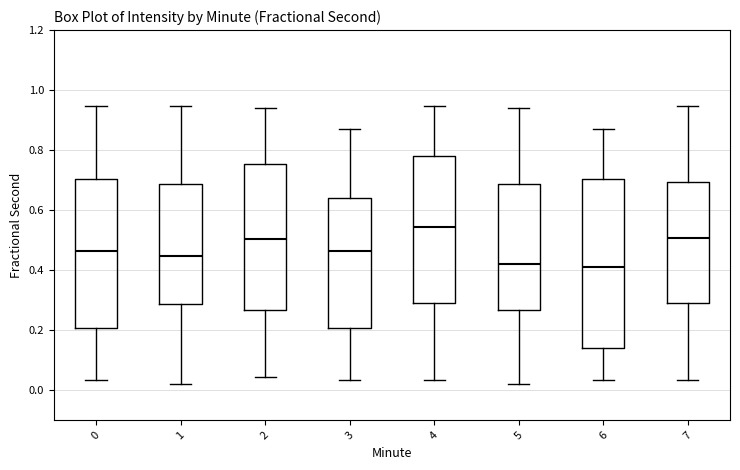

Reading left to right, transcribe this box plot: for each box, give where its median line is, the range the box spans, and where its two whiskers end, as read against the y-axis. The values are not printed on the chart, so give them approximately, as read against the axis.

0: median 0.46, box 0.20 to 0.70, whiskers 0.04 to 0.94
1: median 0.44, box 0.28 to 0.68, whiskers 0.02 to 0.94
2: median 0.50, box 0.26 to 0.76, whiskers 0.04 to 0.94
3: median 0.46, box 0.20 to 0.64, whiskers 0.04 to 0.88
4: median 0.54, box 0.28 to 0.78, whiskers 0.04 to 0.94
5: median 0.42, box 0.26 to 0.68, whiskers 0.02 to 0.94
6: median 0.42, box 0.14 to 0.70, whiskers 0.04 to 0.88
7: median 0.50, box 0.28 to 0.70, whiskers 0.04 to 0.94